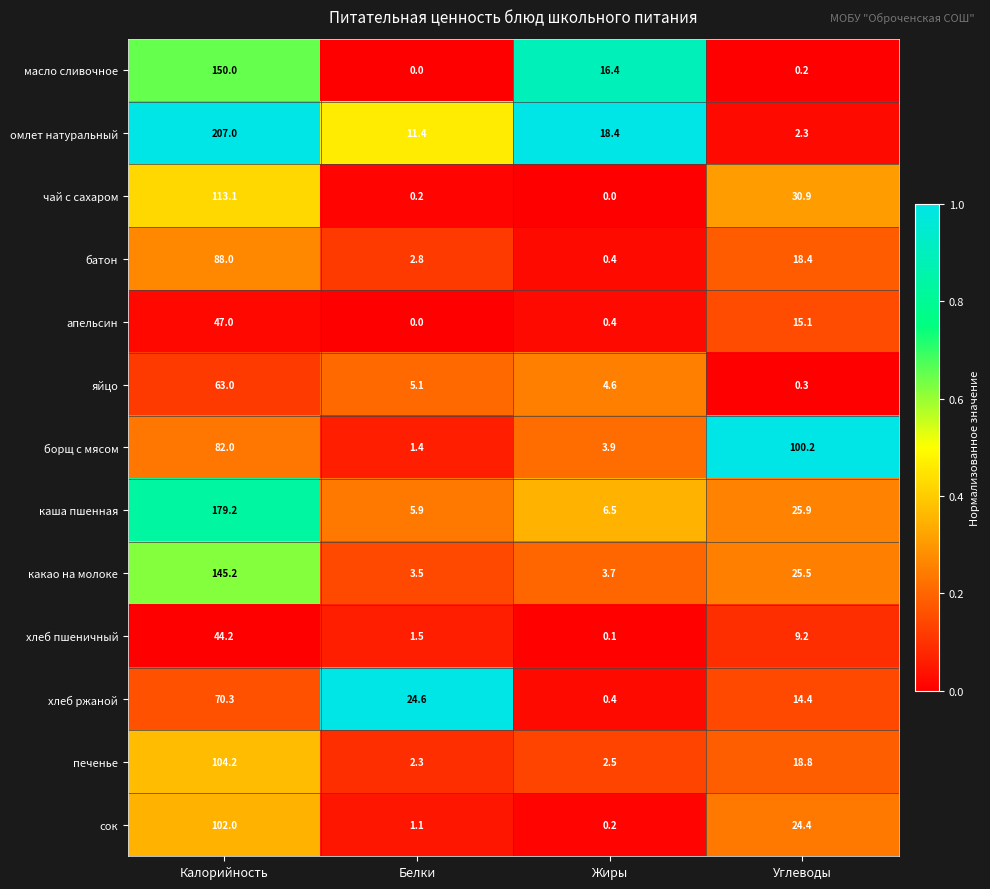

Is it true that масло сливочное equals 212.1 at Калорийность?

False